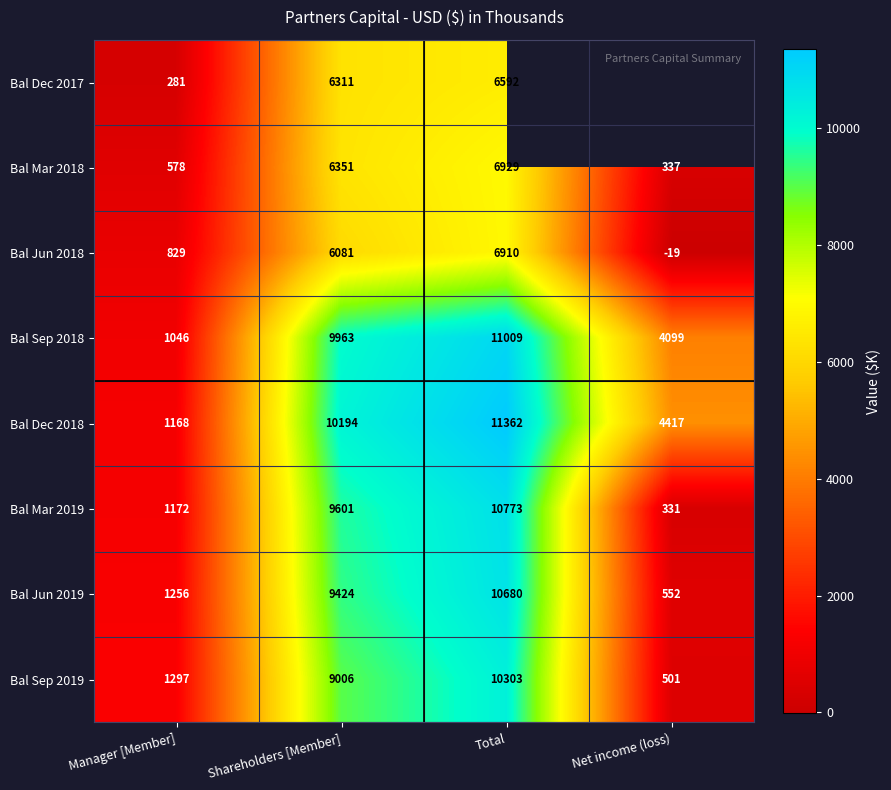

Which label corresponds to the smallest value in the chart?

Net income (loss)